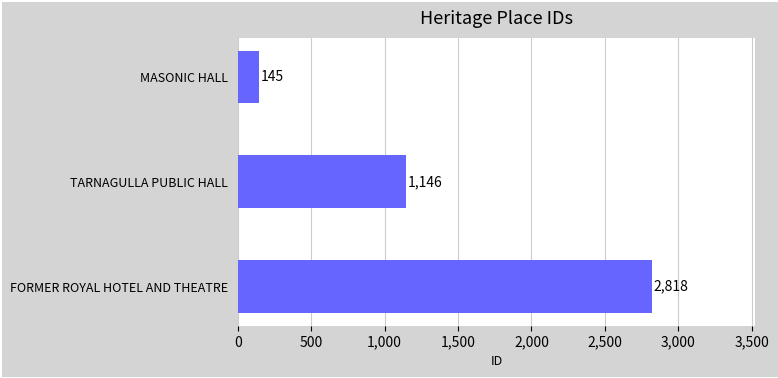

List the labels in order of value, largest first.

FORMER ROYAL HOTEL AND THEATRE, TARNAGULLA PUBLIC HALL, MASONIC HALL